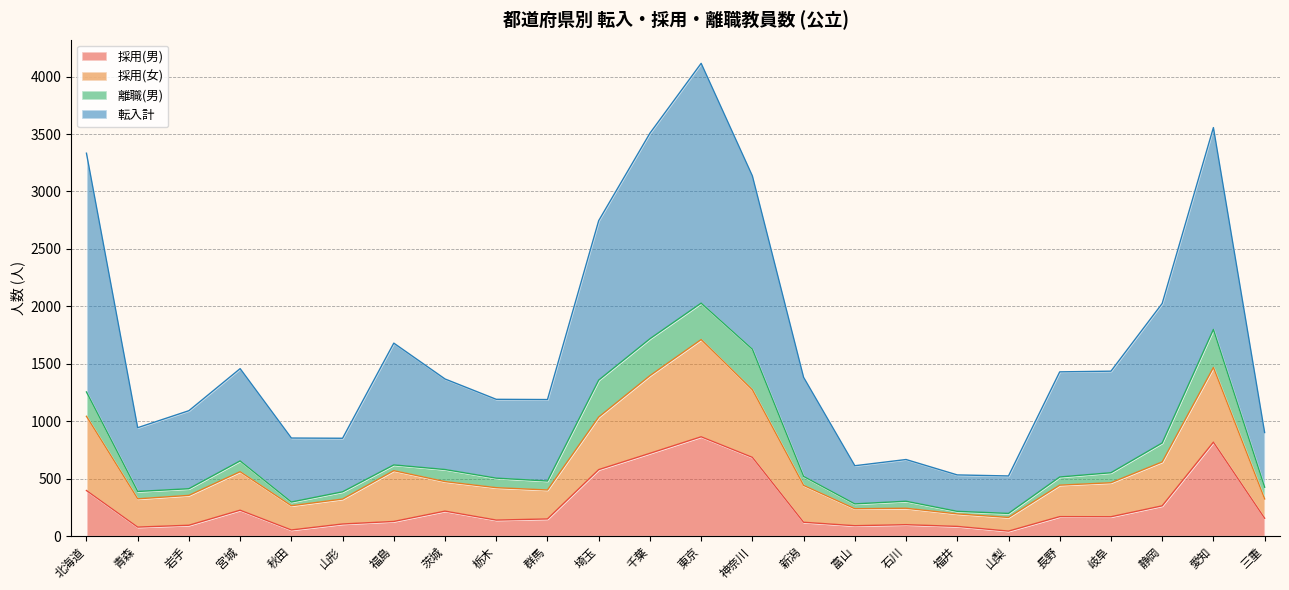

At which category is the sum across all series the highest?

東京